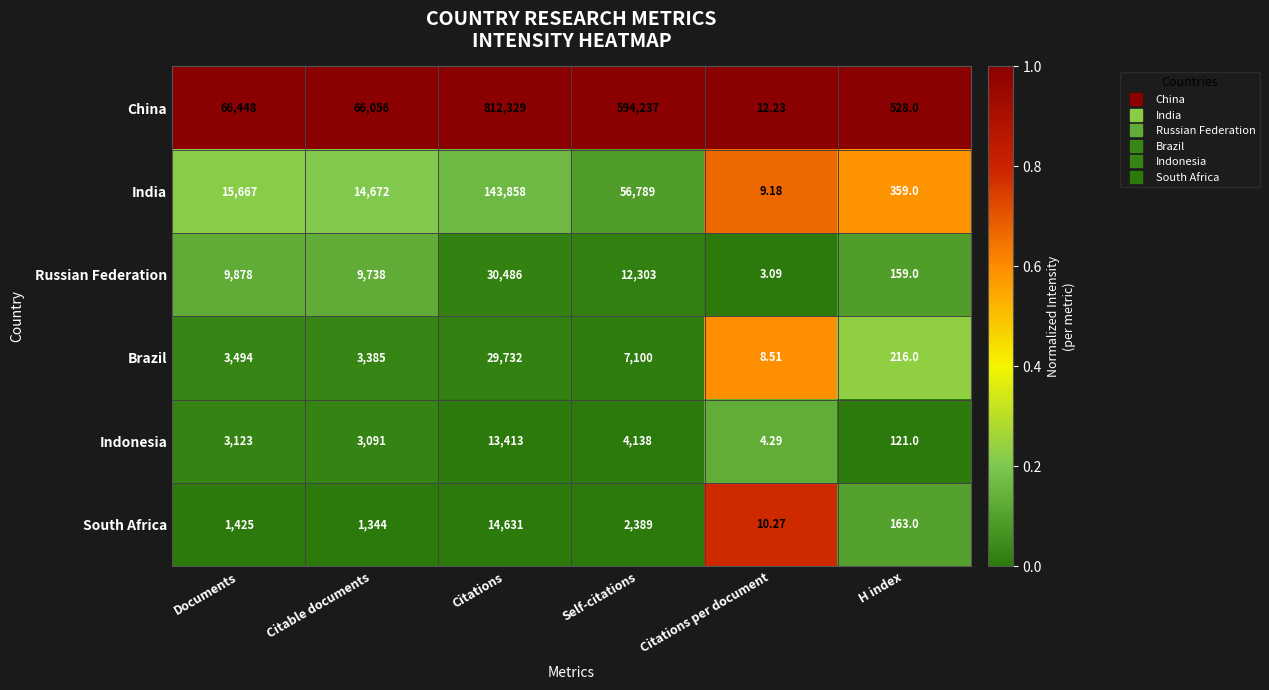

Which category has the lowest value in the China series?

Citations per document